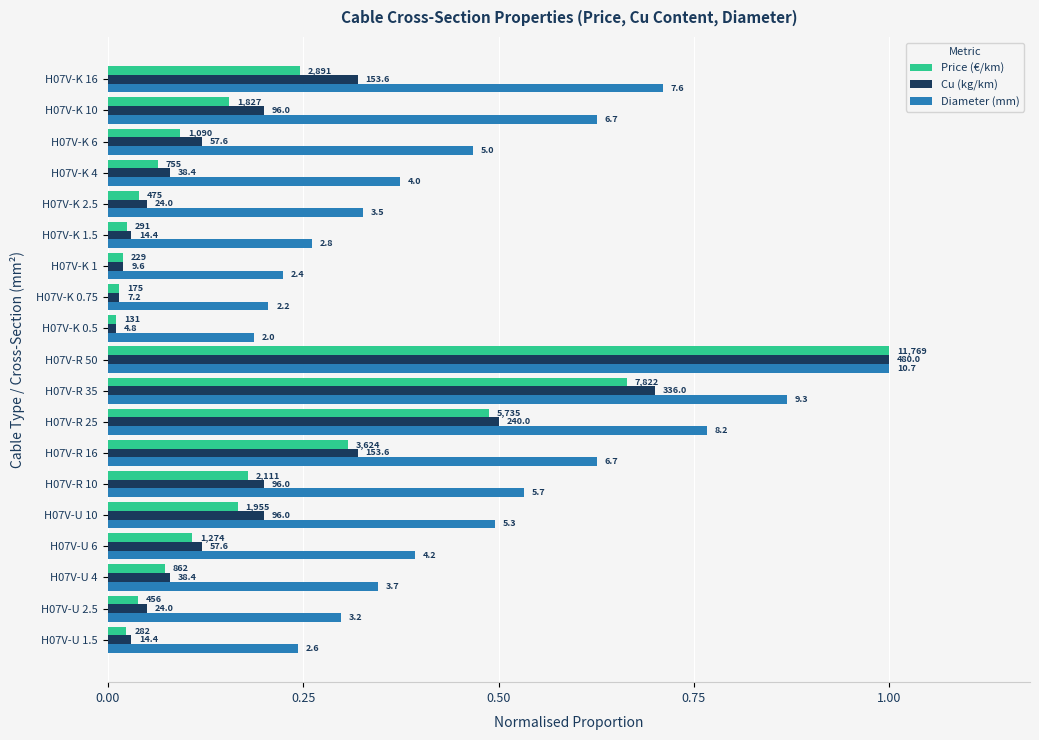

What are all the series names shown in the legend?

Price (€/km), Cu (kg/km), Diameter (mm)